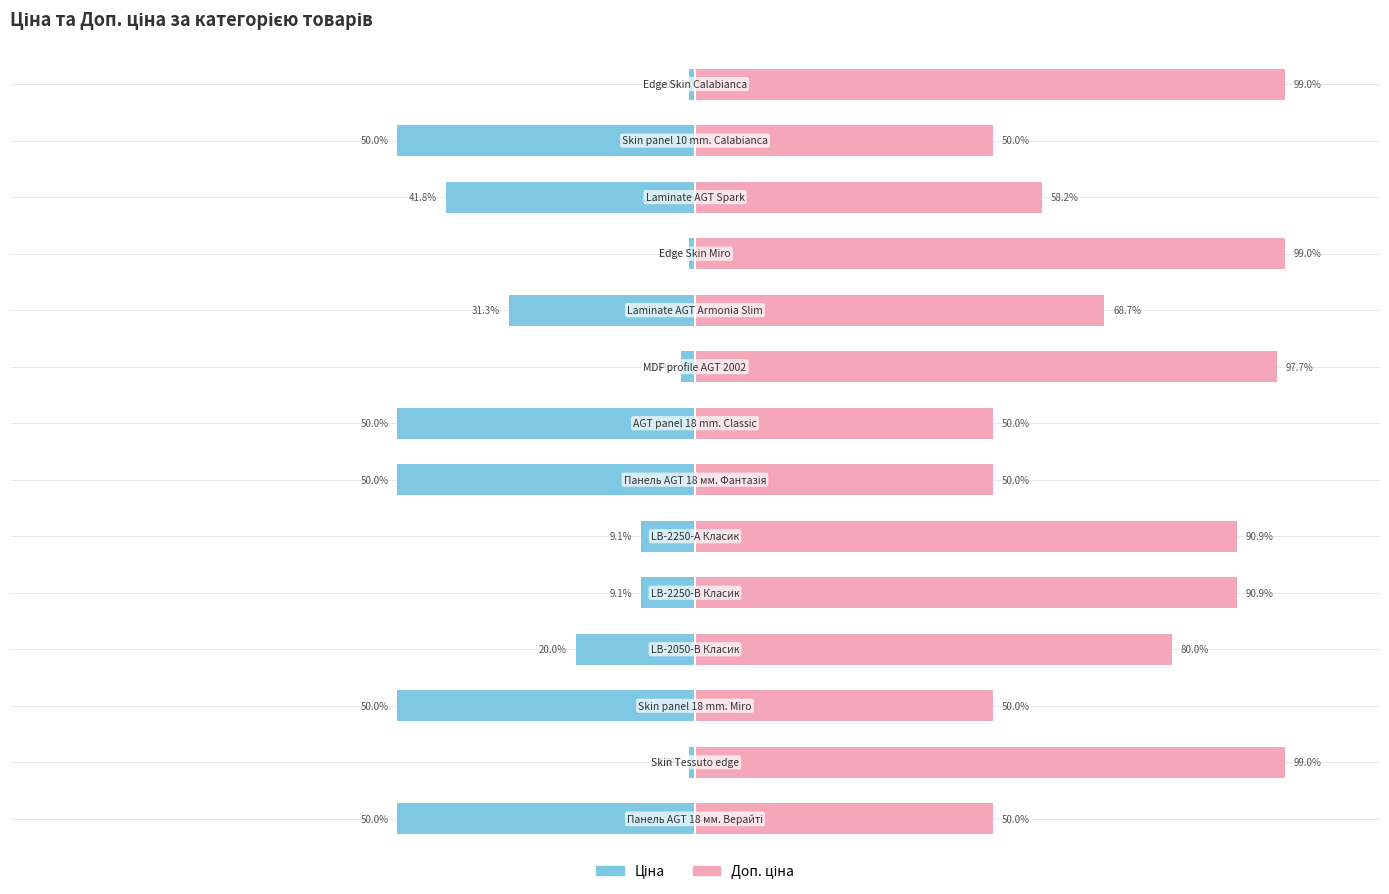

What is the lowest value of the Доп. ціна series?

50.0